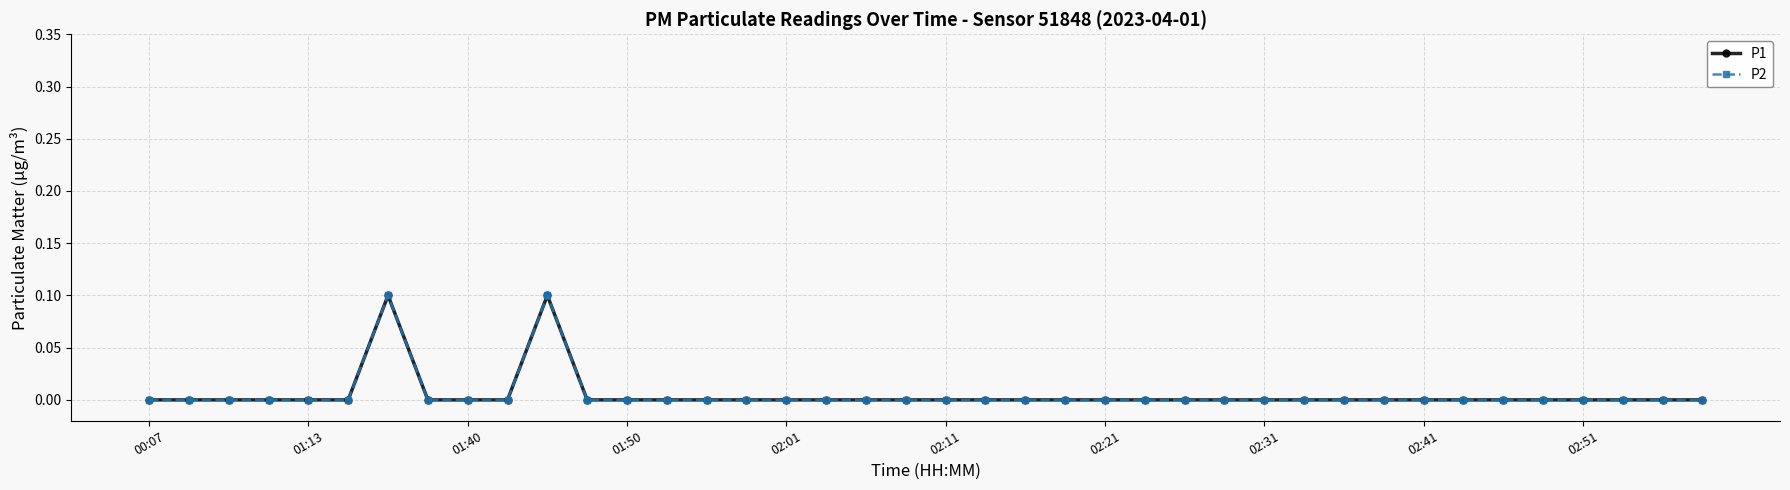

True or false: P1 and P2 cross at least once.

False